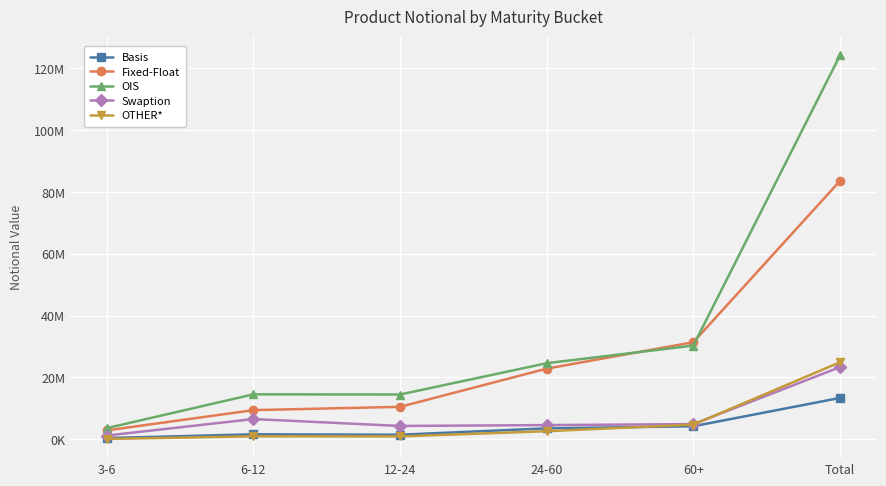

What are all the series names shown in the legend?

Basis, Fixed-Float, OIS, Swaption, OTHER*